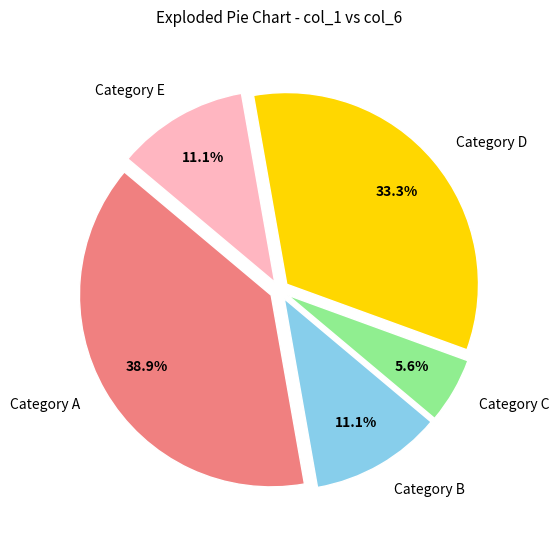

What portion of the pie excludes Category A?

61.1%